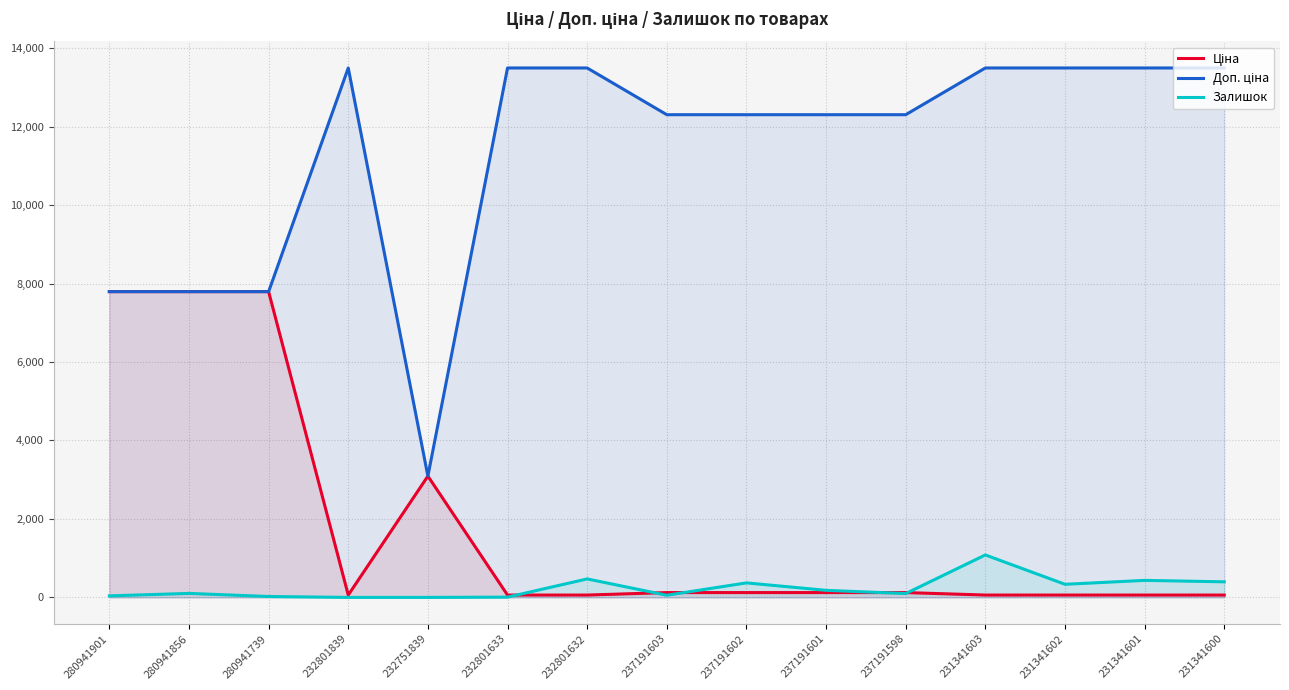

True or false: Доп. ціна and Ціна intersect in this chart.

True